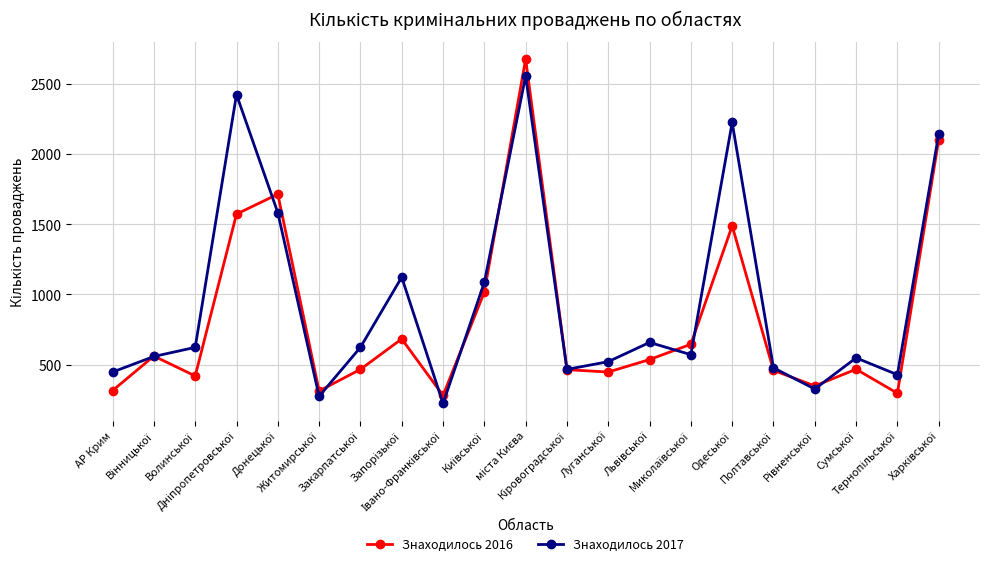

Does the chart display data point markers on the line(s)?

Yes